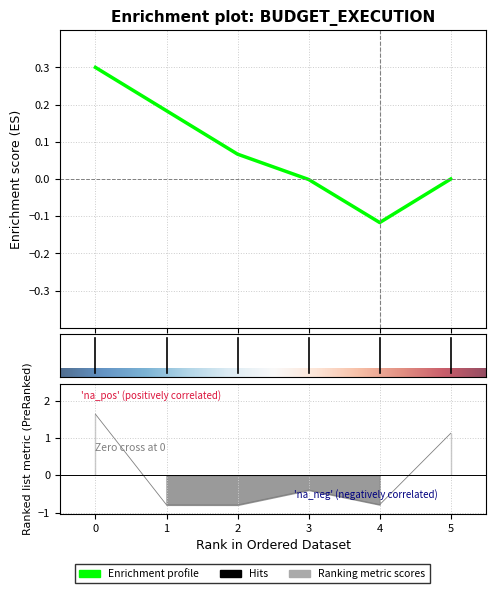

How many values are below zero?

4